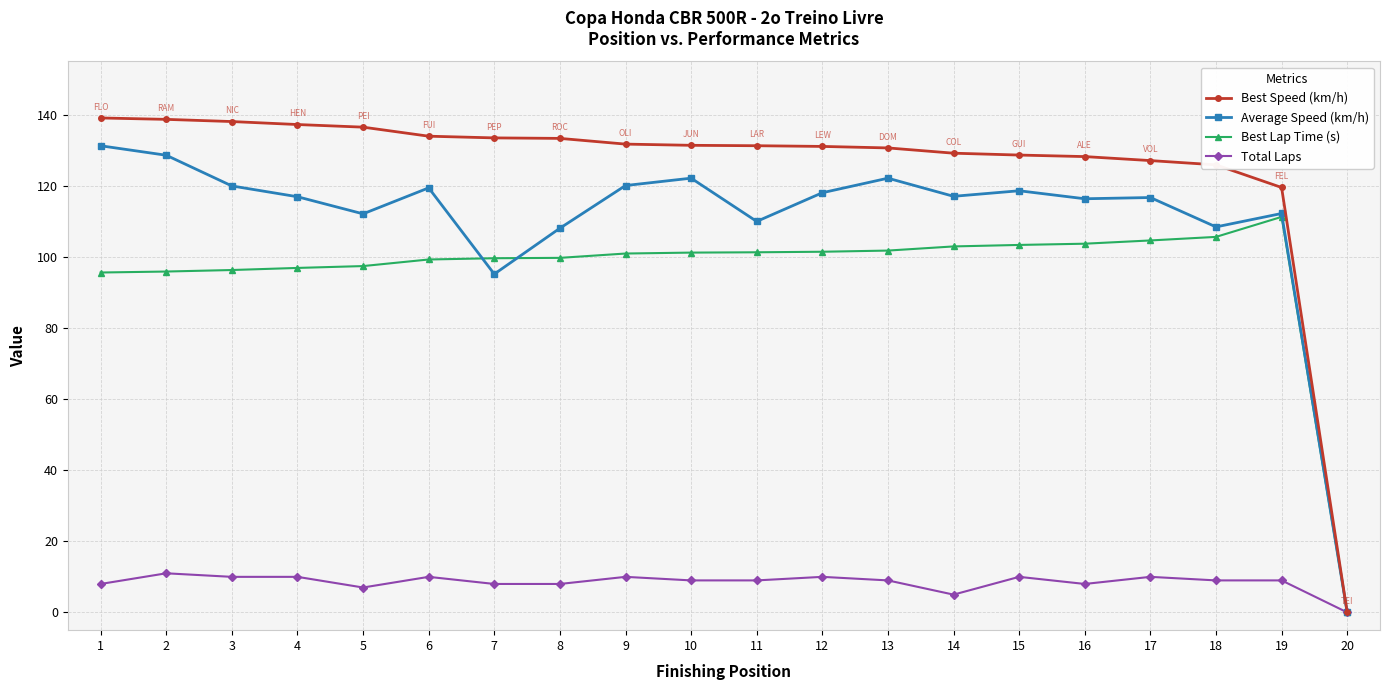

Which series has the largest range (max minus min)?

Best Speed (km/h)